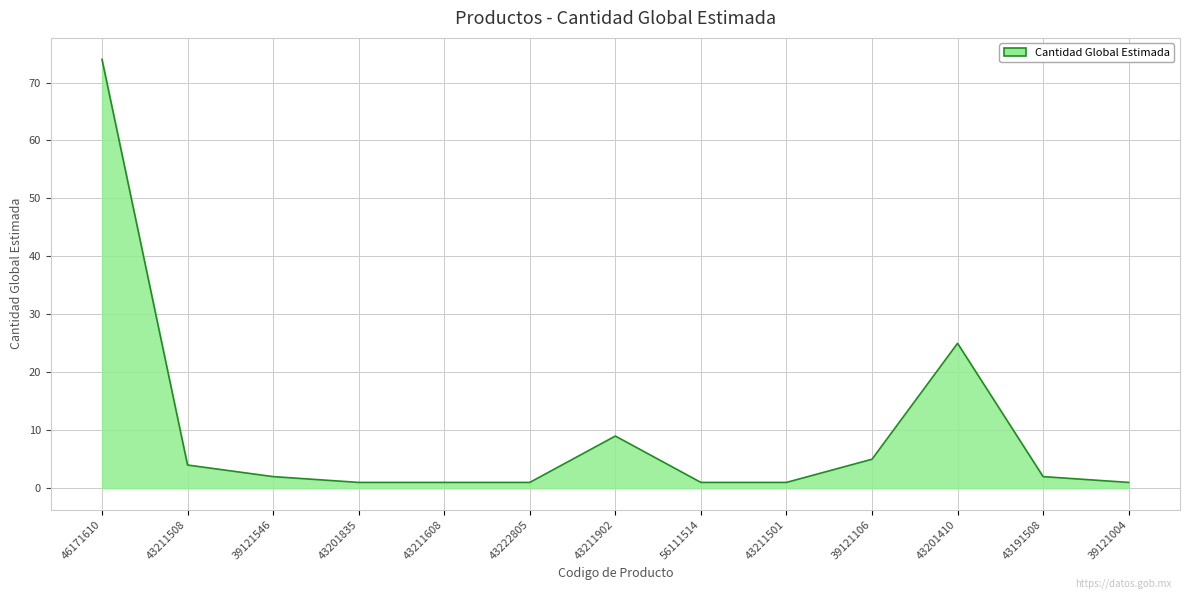

Reading right to left, list all the values displayed in this chart.

39121004=1	43191508=2	43201410=25	39121106=5	43211501=1	56111514=1	43211902=9	43222805=1	43211608=1	43201835=1	39121546=2	43211508=4	46171610=74